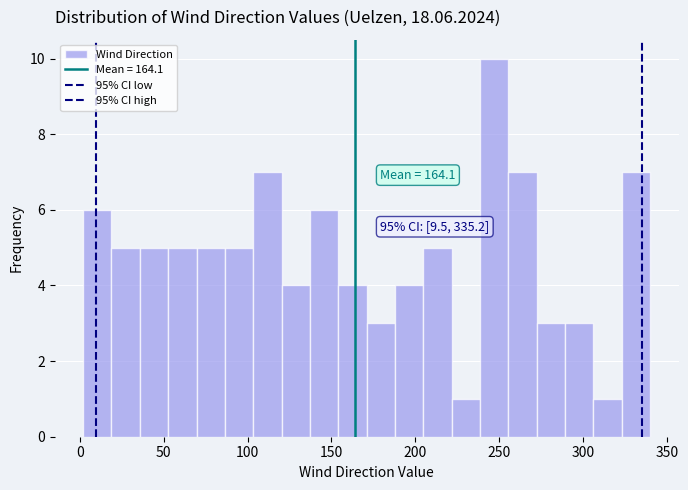

Read against the x-axis, roughly where is the centre of the tallest bar?

245